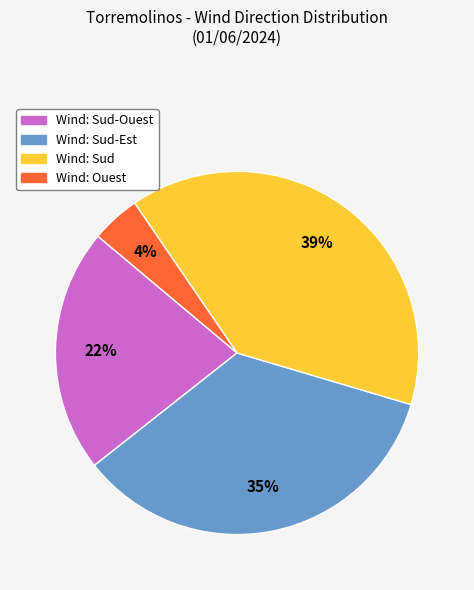

To the nearest percent, what is the average slice percentage?

25%